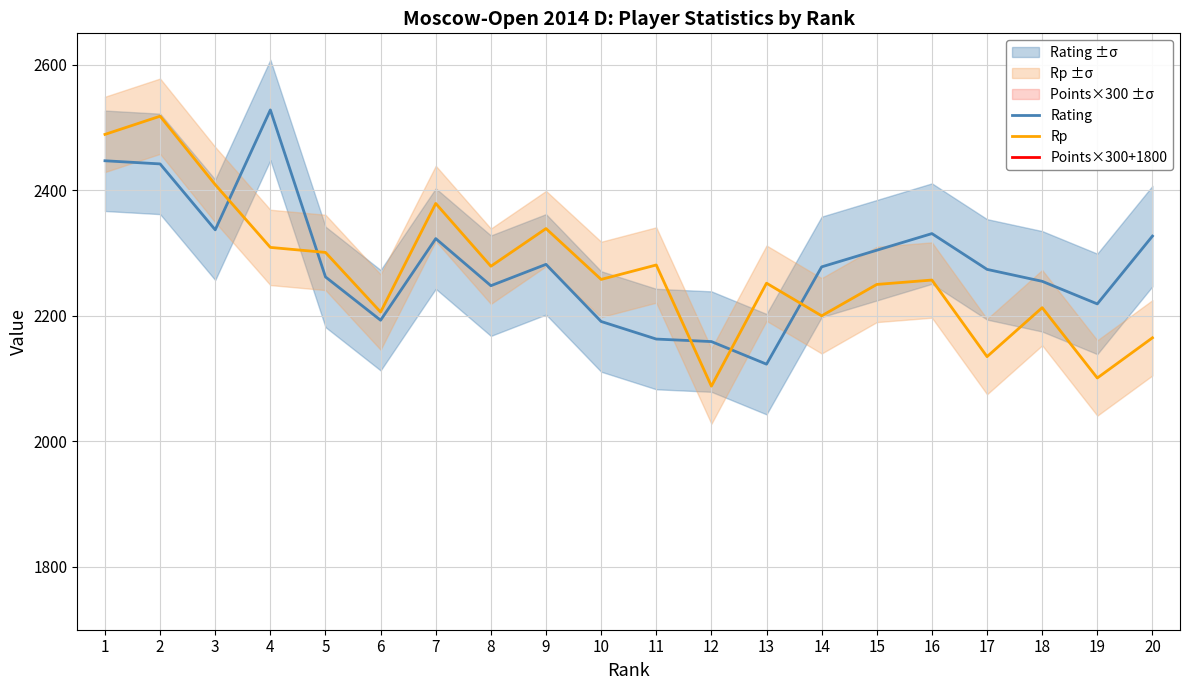

True or false: Rating and Points×300+1800 intersect in this chart.

False